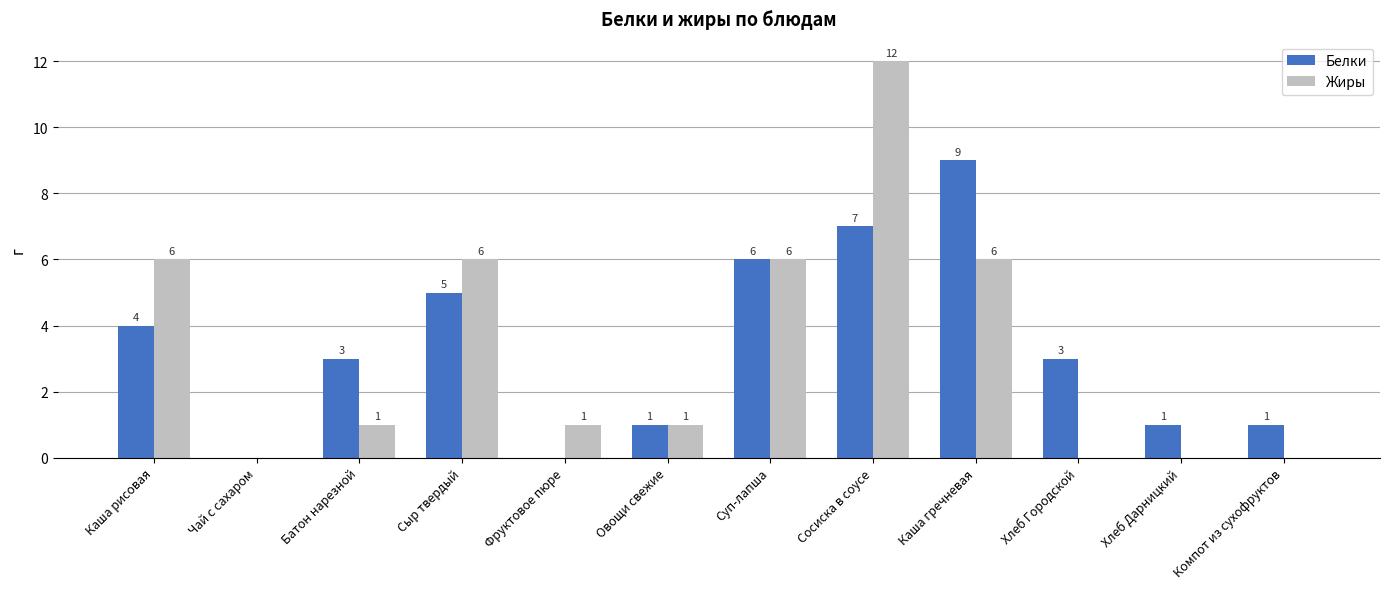

Which series has the largest total across all categories?

Белки